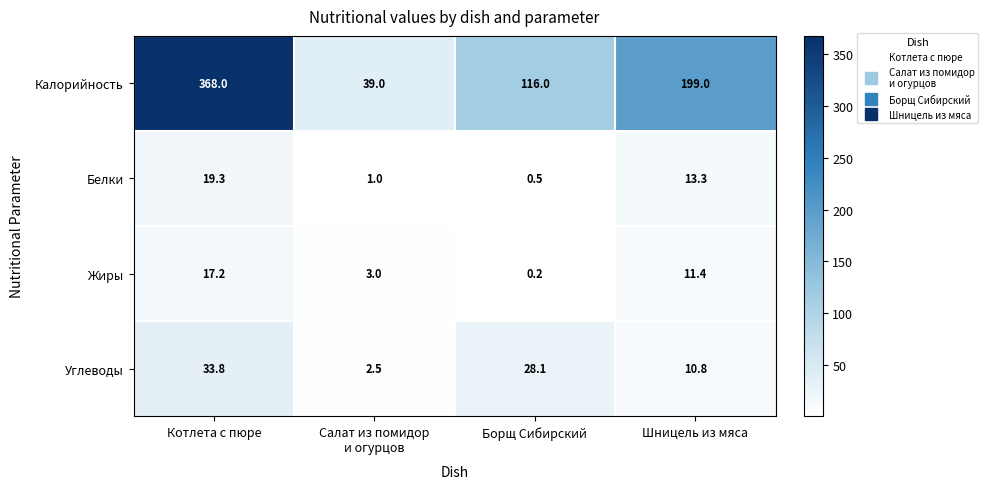

Is it true that Жиры equals 19.9 at Шницель из мяса?

False